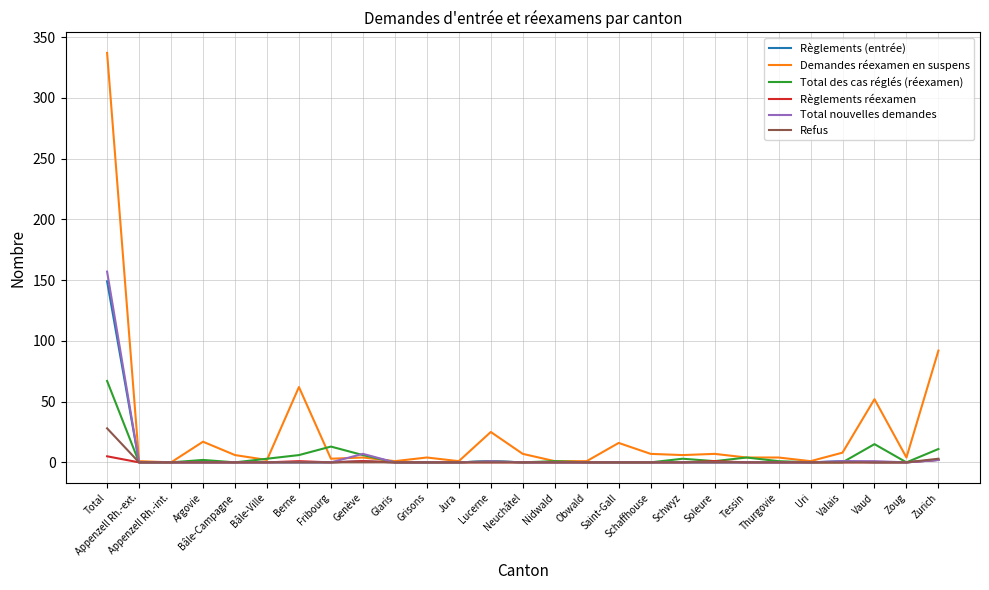

At which category is the sum across all series the highest?

Total